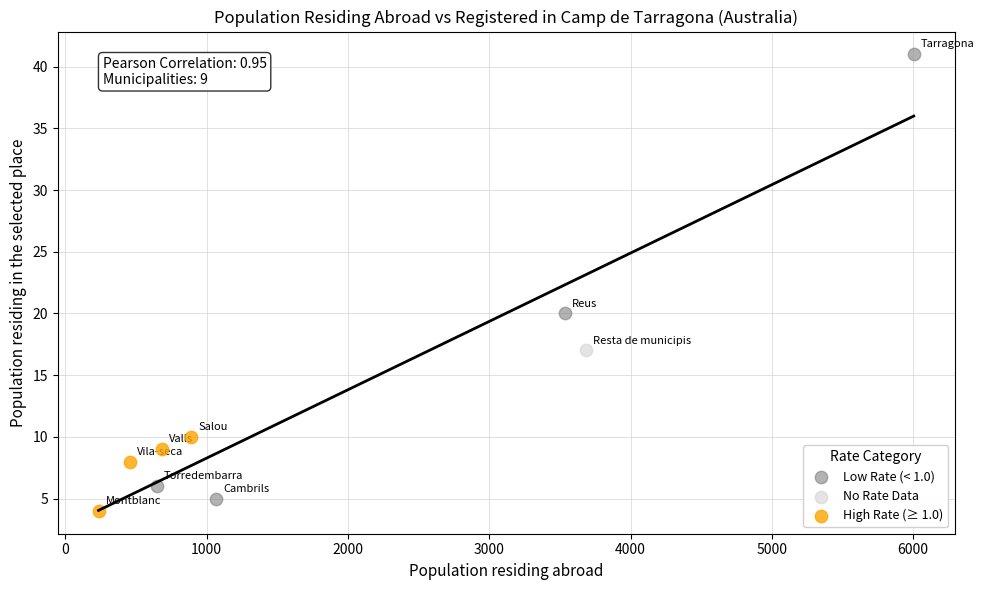

What are all the series names shown in the legend?

Low Rate (< 1.0), No Rate Data, High Rate (≥ 1.0)